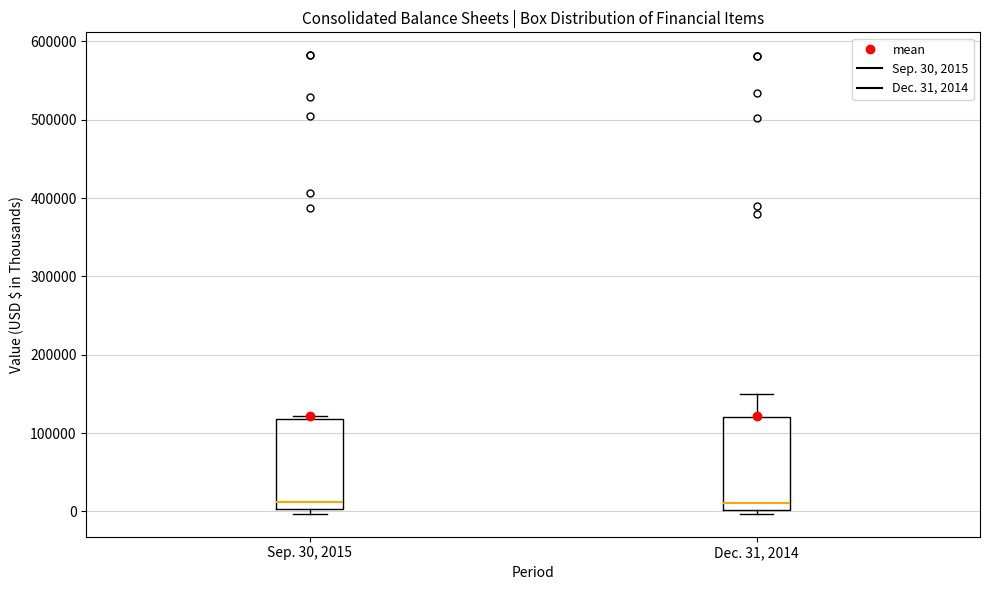

Reading left to right, transcribe this box plot: for each box, give where its median line is, the range the box spans, and where its two whiskers end, as read against the y-axis. The values are not printed on the chart, so give them approximately, as read against the axis.

Sep. 30, 2015: median 10000, box 0 to 120000, whiskers 0 (just below the box's lower edge) to 120000
Dec. 31, 2014: median 10000, box 0 to 120000, whiskers 0 (just below the box's lower edge) to 150000